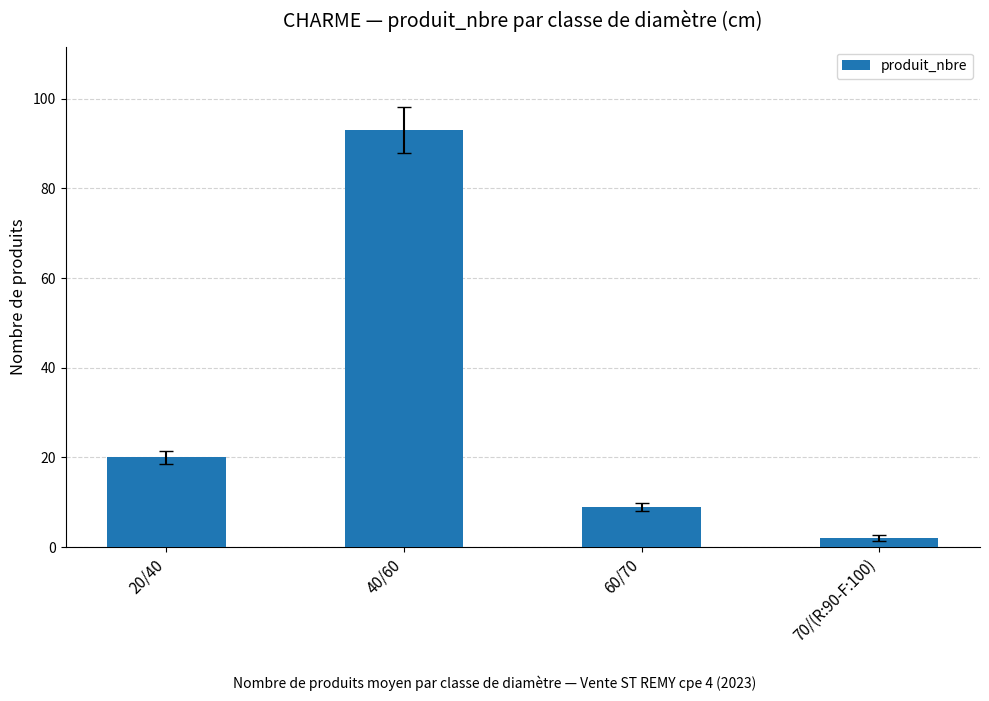

What is the change in value from 20/40 to 60/70?

-11